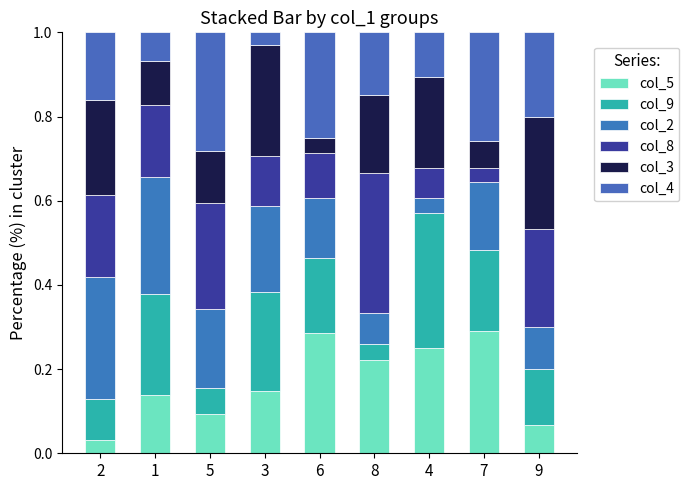

How many bars are there in total?

9